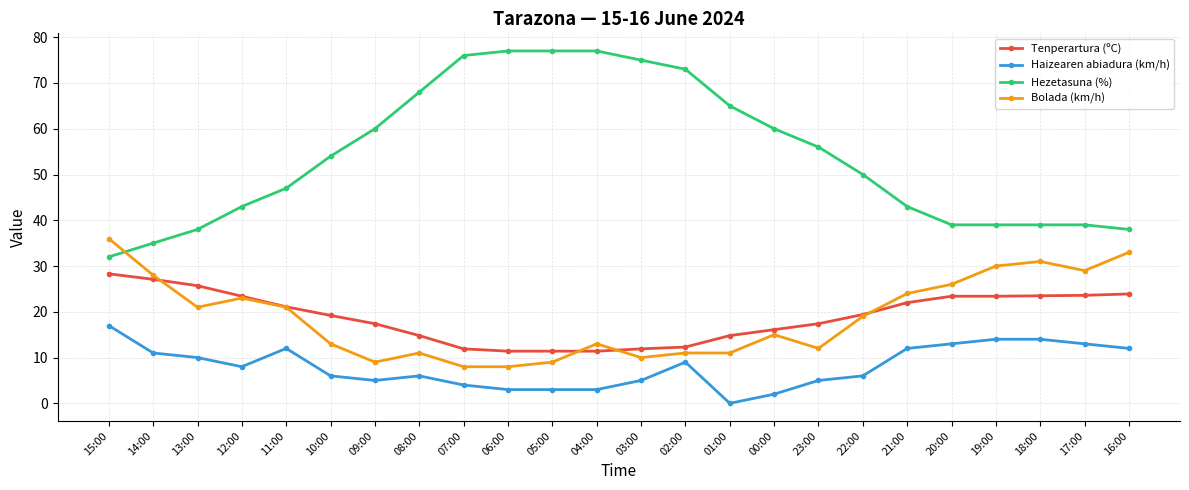

Which label corresponds to the smallest value in the chart?

01:00